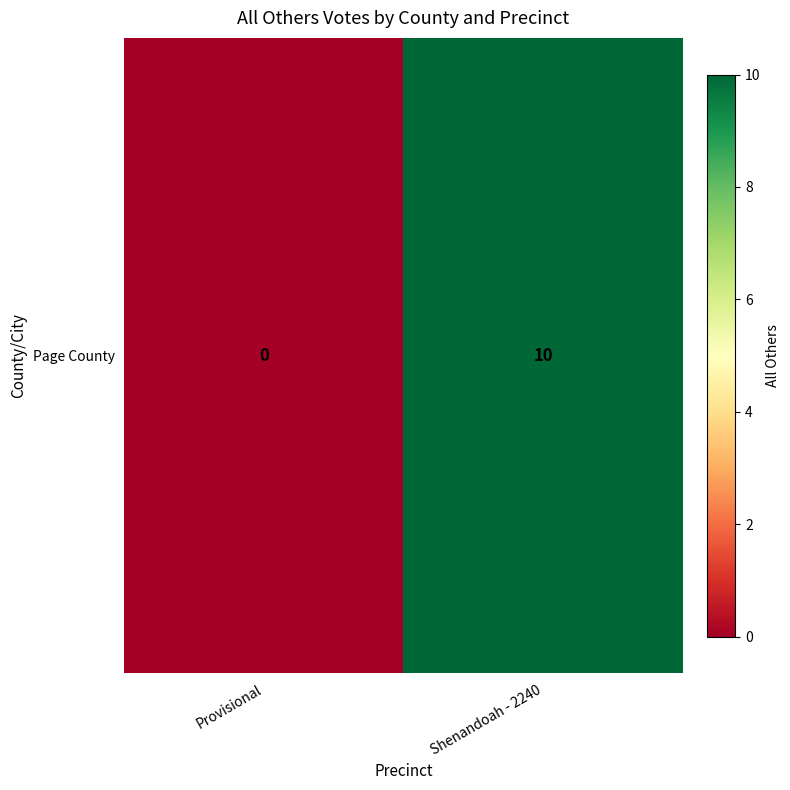

List the labels in order of value, smallest first.

Provisional, Shenandoah - 2240